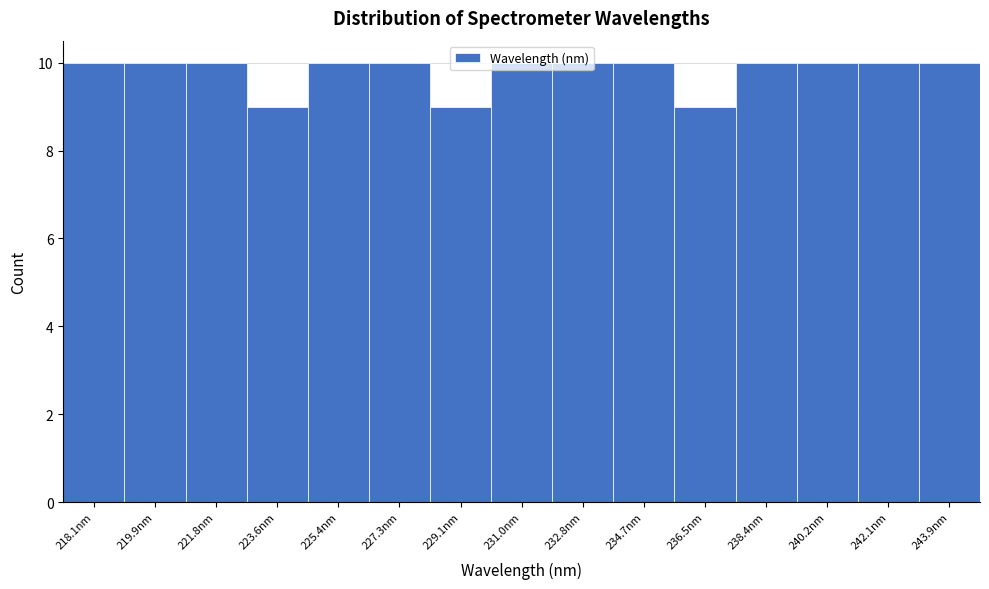

What is the sum of all values?

147